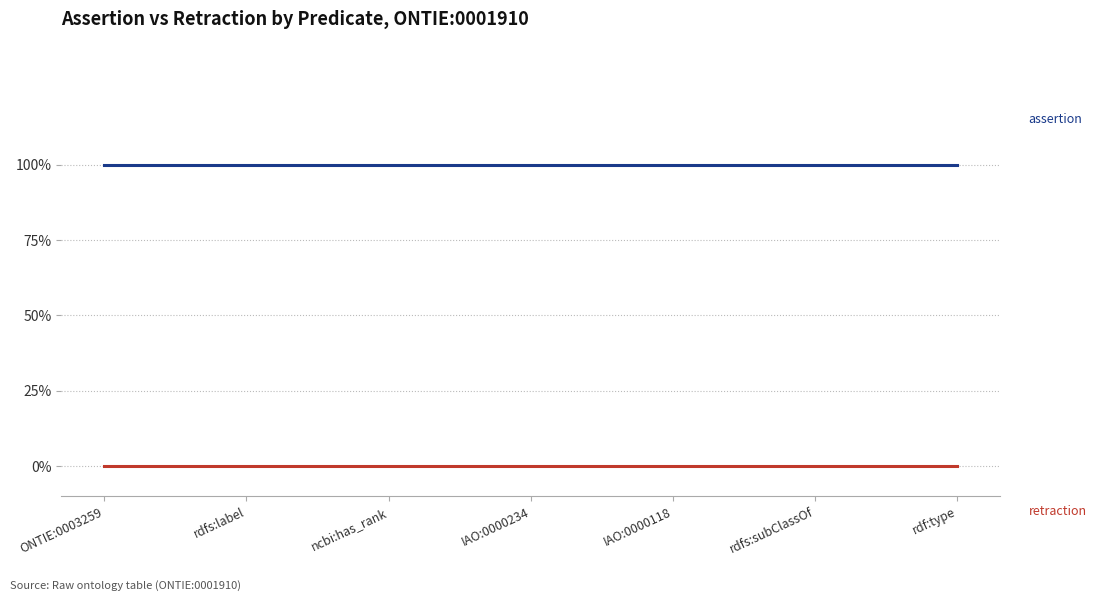

Does the chart have visible grid lines?

Yes